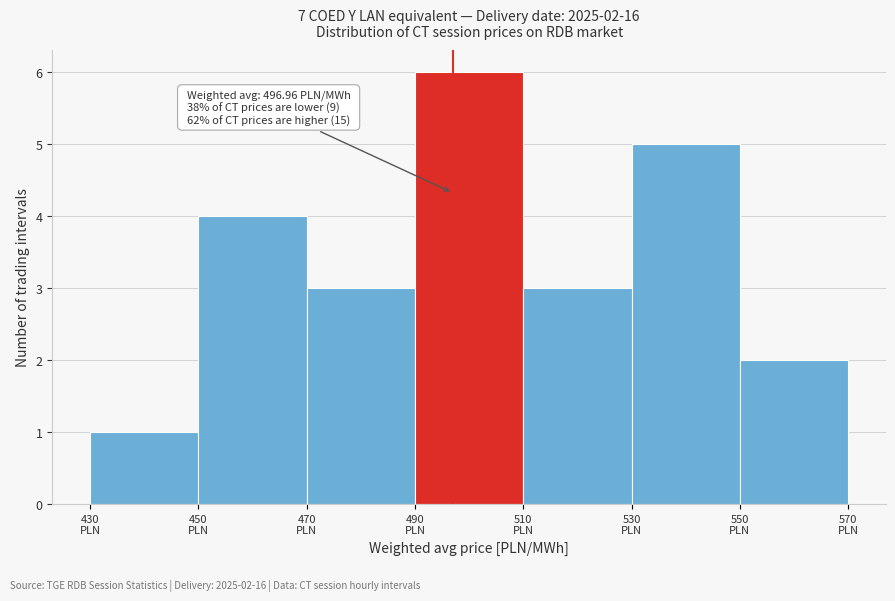

Over which range of the x-axis is the bar tallest?

490 to 510